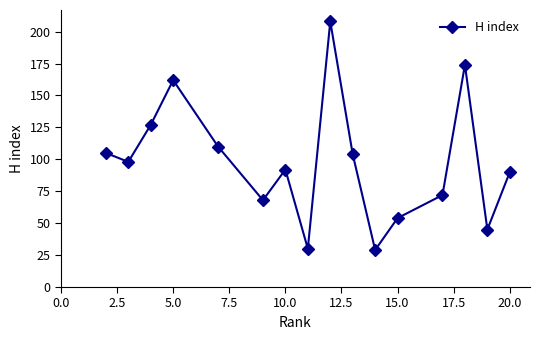

Reading left to right, transcribe all the data shown in this chart.

105	98	127	162	110	68	92	30	208	104	29	54	72	174	45	90